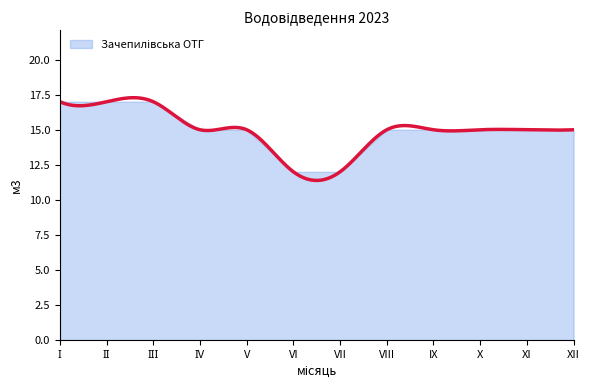

Where is the data nearest to the value 14?

ІV